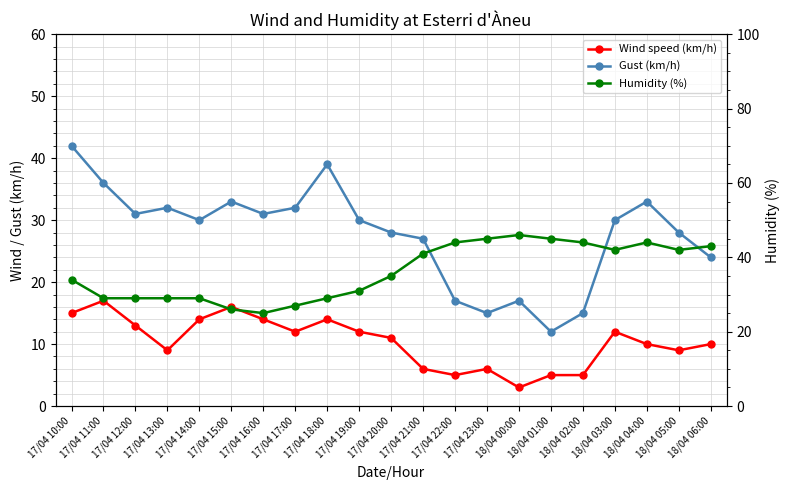

Rank the series by their maximum value, from lowest to highest.

Wind speed (km/h), Gust (km/h), Humidity (%)